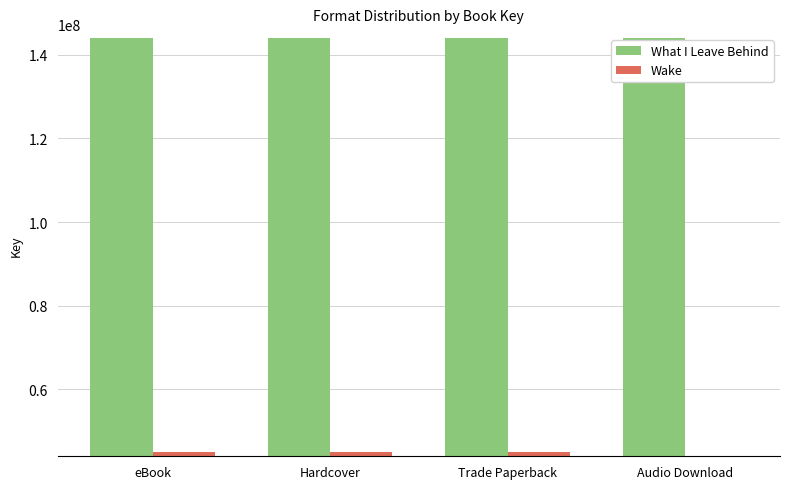

Is it true that Wake equals 64422046 at eBook?

False